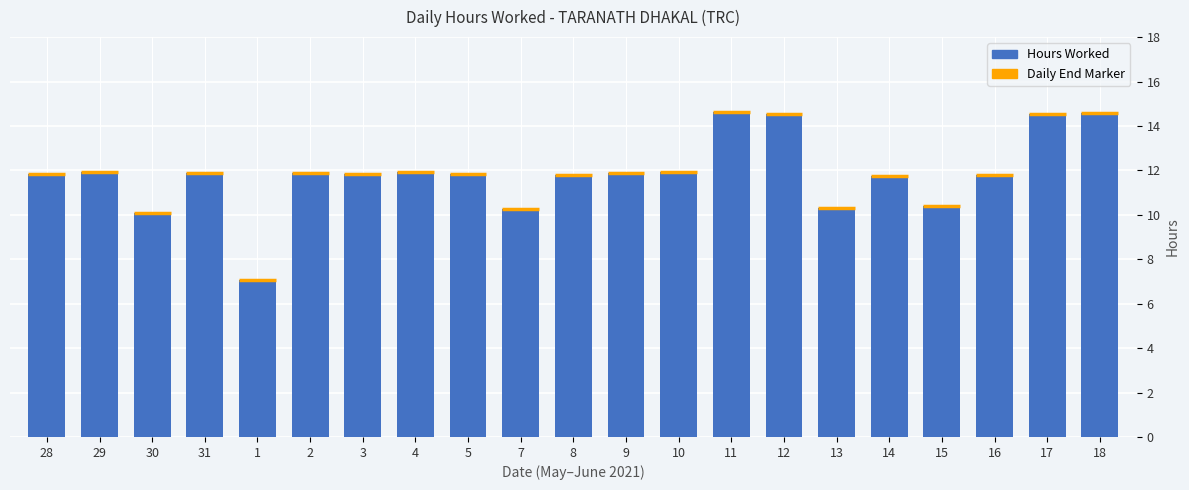

What is the label of the 19th bar from the right?

30